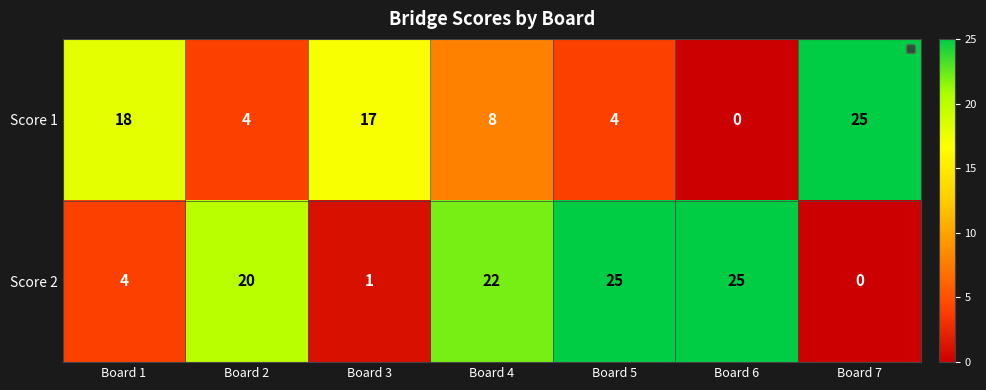

Rank the series by their average value, from lowest to highest.

Score 1, Score 2